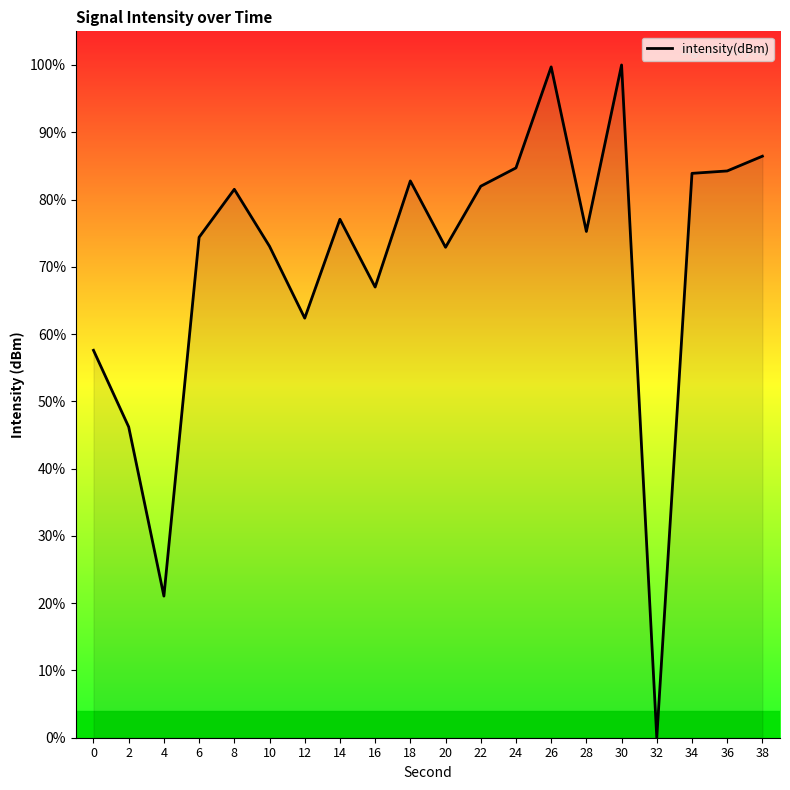

How many positive values are there?

19